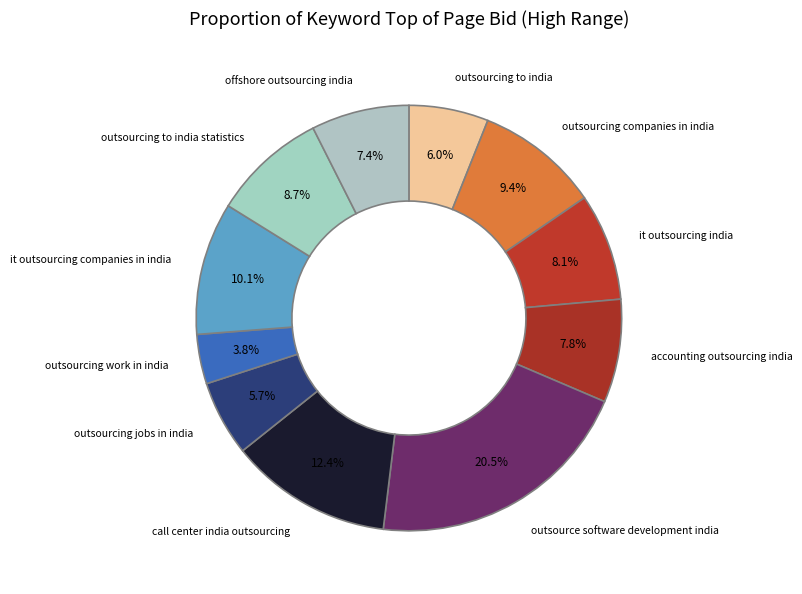

Do outsourcing work in india and it outsourcing companies in india together represent more than half of the pie?

No